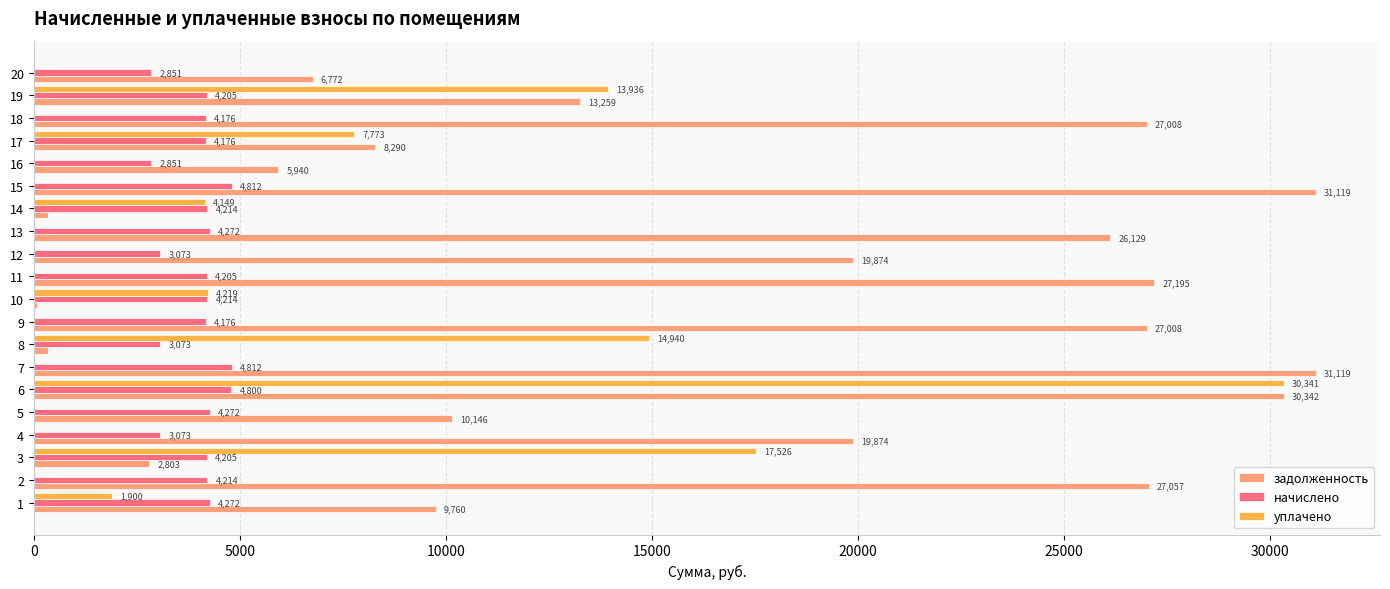

At which label does уплачено reach its peak?

6